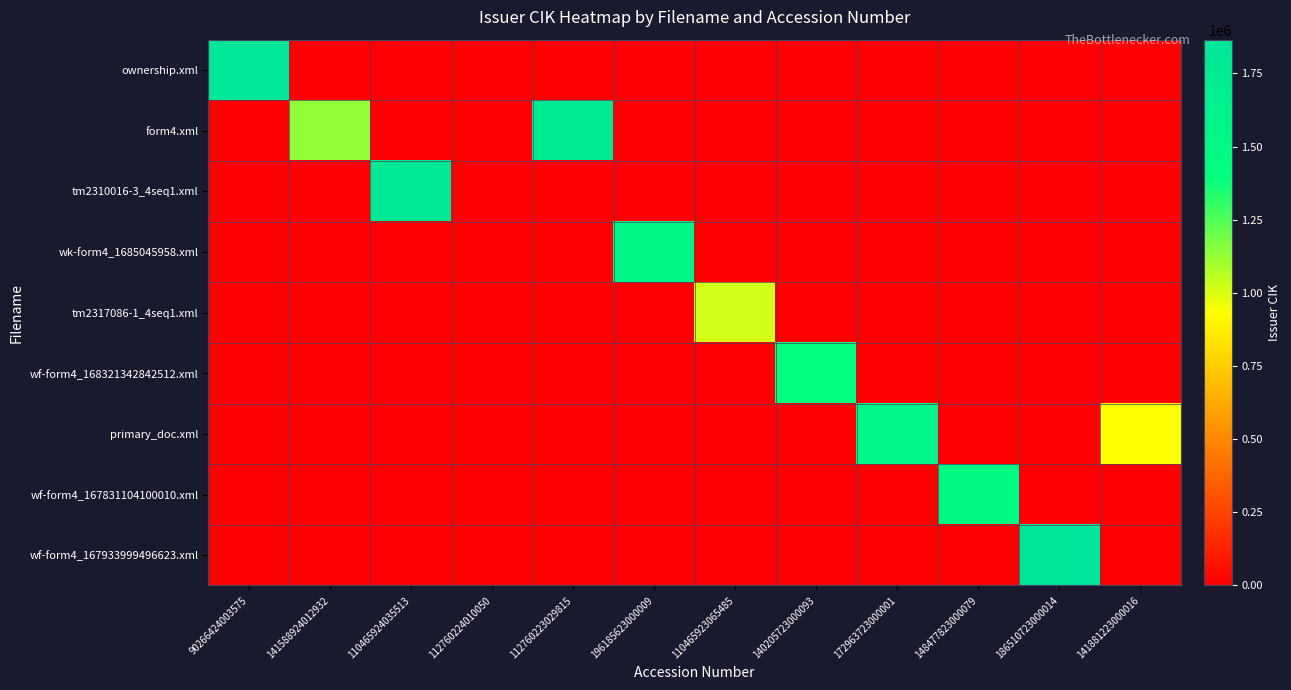

What is the maximum value shown in the chart?

1865107